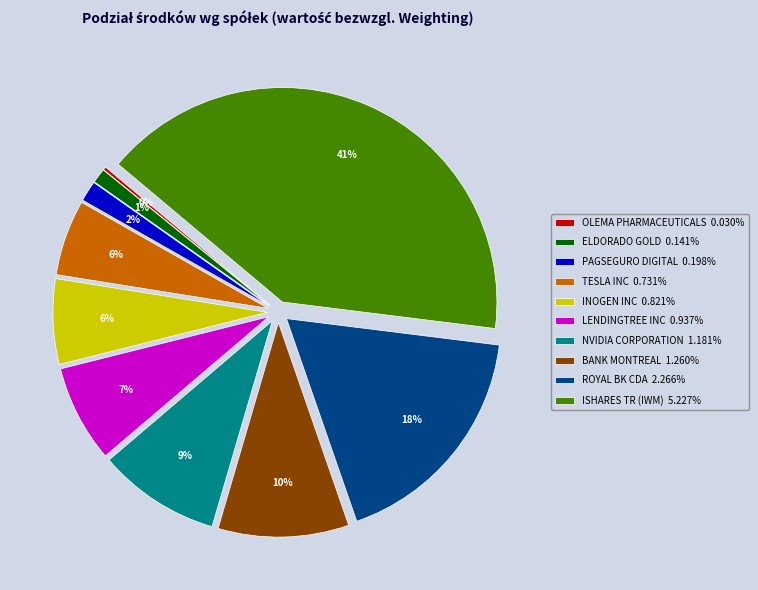

To the nearest percent, what percentage of the pie is ROYAL BK CDA?

18%